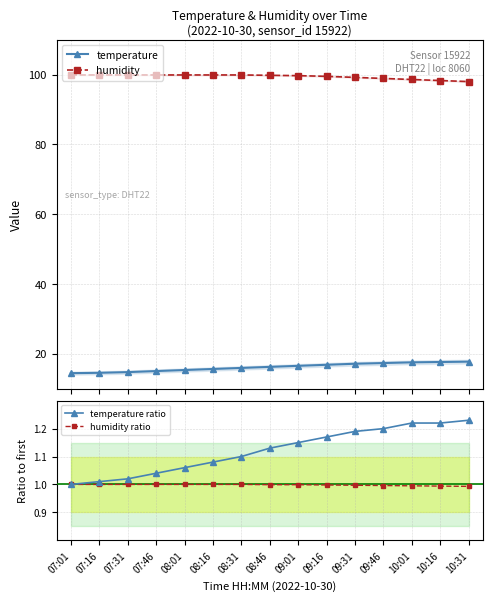

Reading left to right, extract all data points from this chart.

temperature: 14.4	14.5	14.7	15.0	15.3	15.6	15.9	16.2	16.5	16.8	17.1	17.3	17.5	17.6	17.7
humidity: 99.9	99.9	99.9	99.9	99.9	99.9	99.9	99.8	99.7	99.5	99.2	98.9	98.6	98.3	98.0
temperature ratio: 1.0	1.0	1.0	1.0	1.1	1.1	1.1	1.1	1.1	1.2	1.2	1.2	1.2	1.2	1.2
humidity ratio: 1.0	1.0	1.0	1.0	1.0	1.0	1.0	1.0	1.0	1.0	1.0	1.0	1.0	1.0	1.0